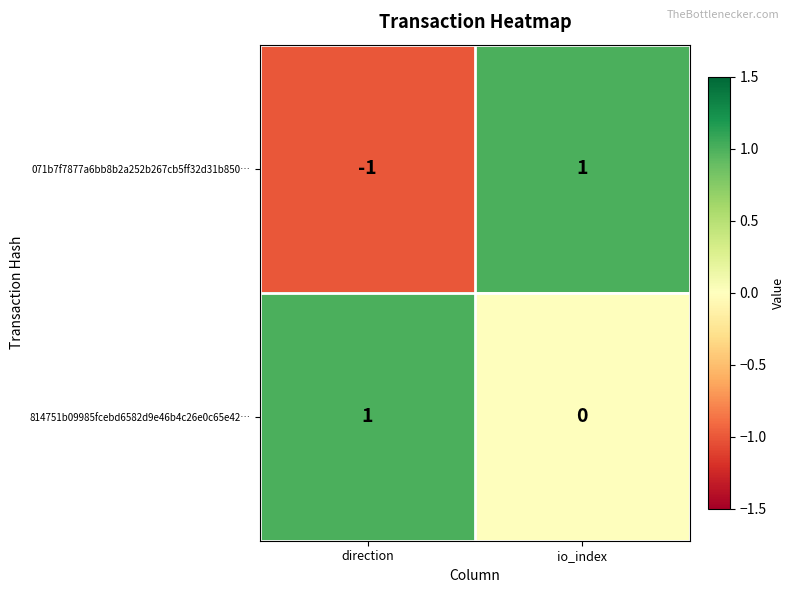

How many distinct data groups are displayed?

2